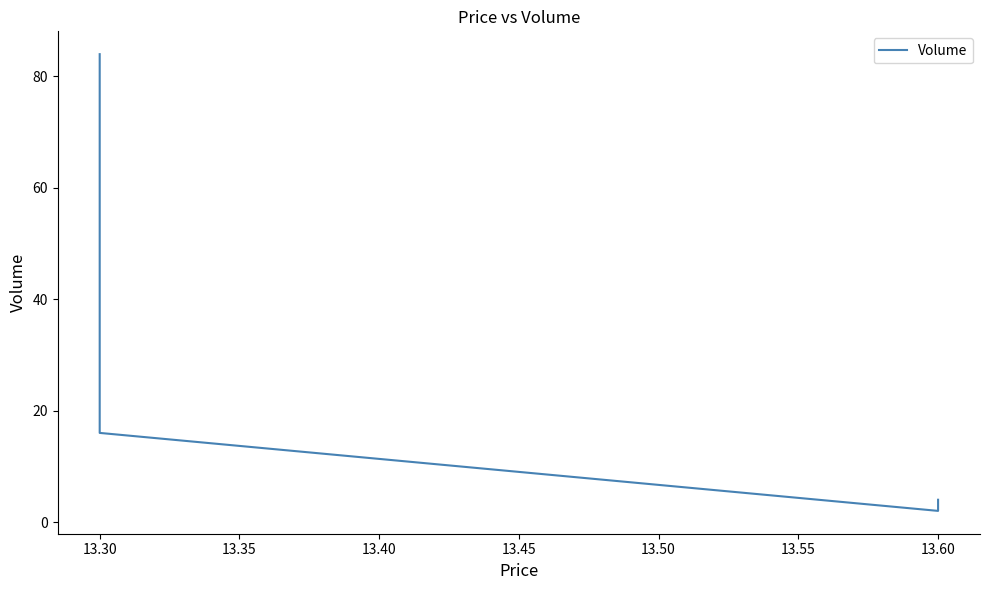

Reading left to right, extract all data points from this chart.

4	2	16	84